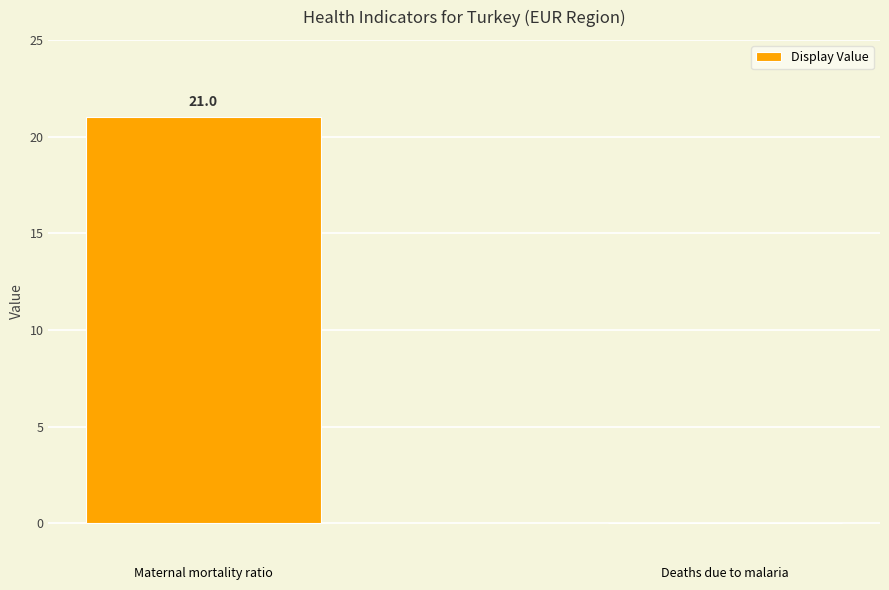

The value at Deaths due to malaria is 0. True or false?

True